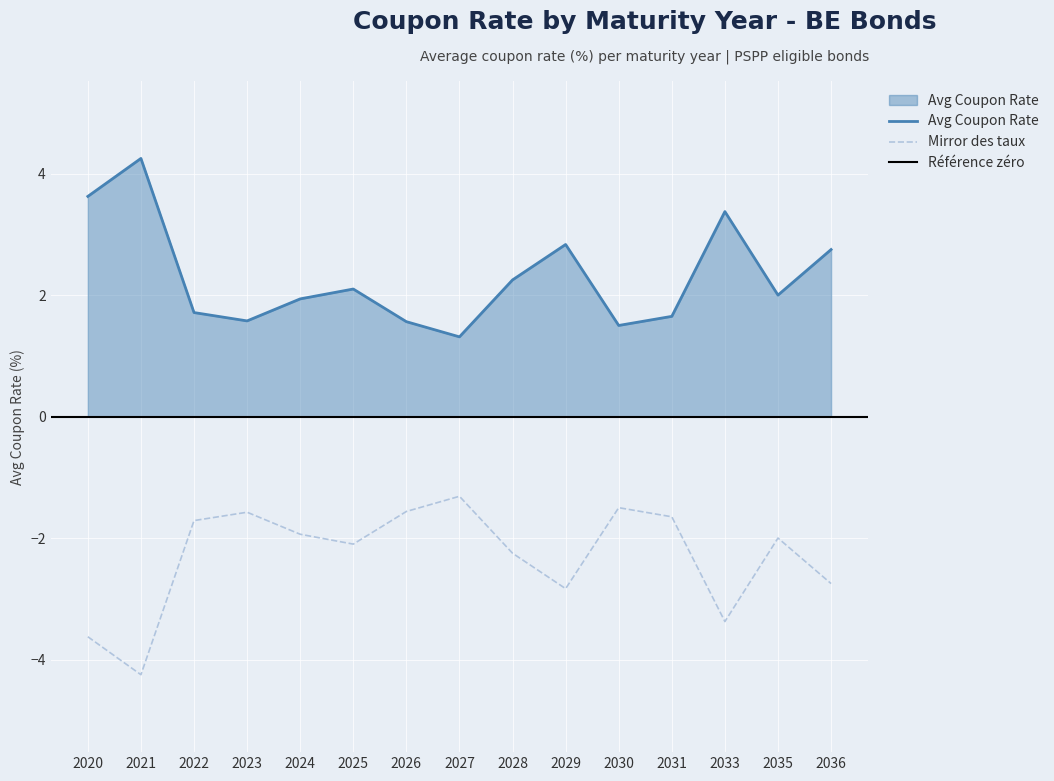

The chart shows a value of 0.8 at 2028. True or false?

False